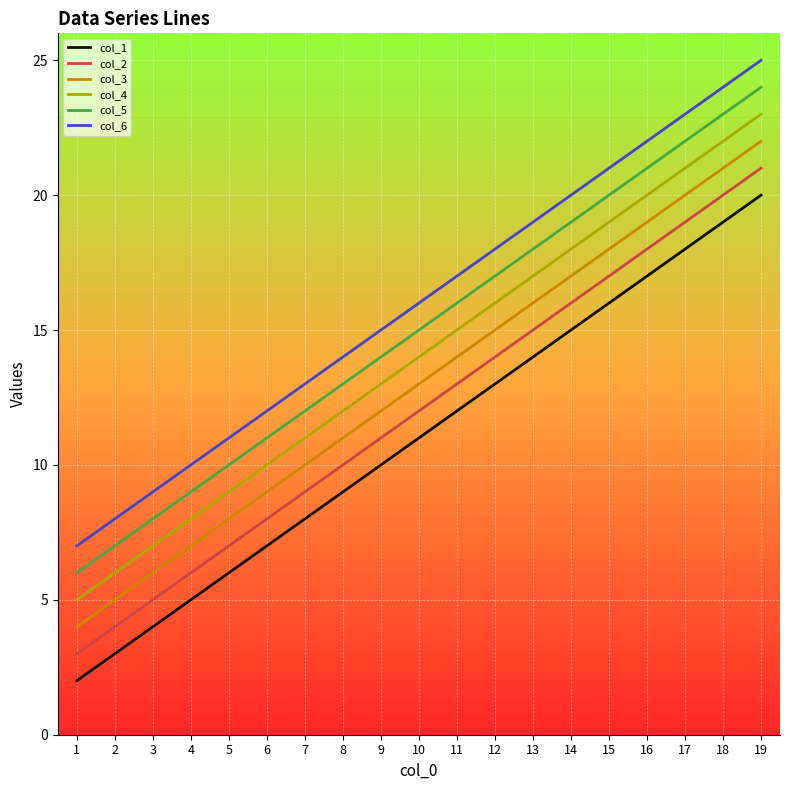

True or false: col_1 and col_5 cross at least once.

False